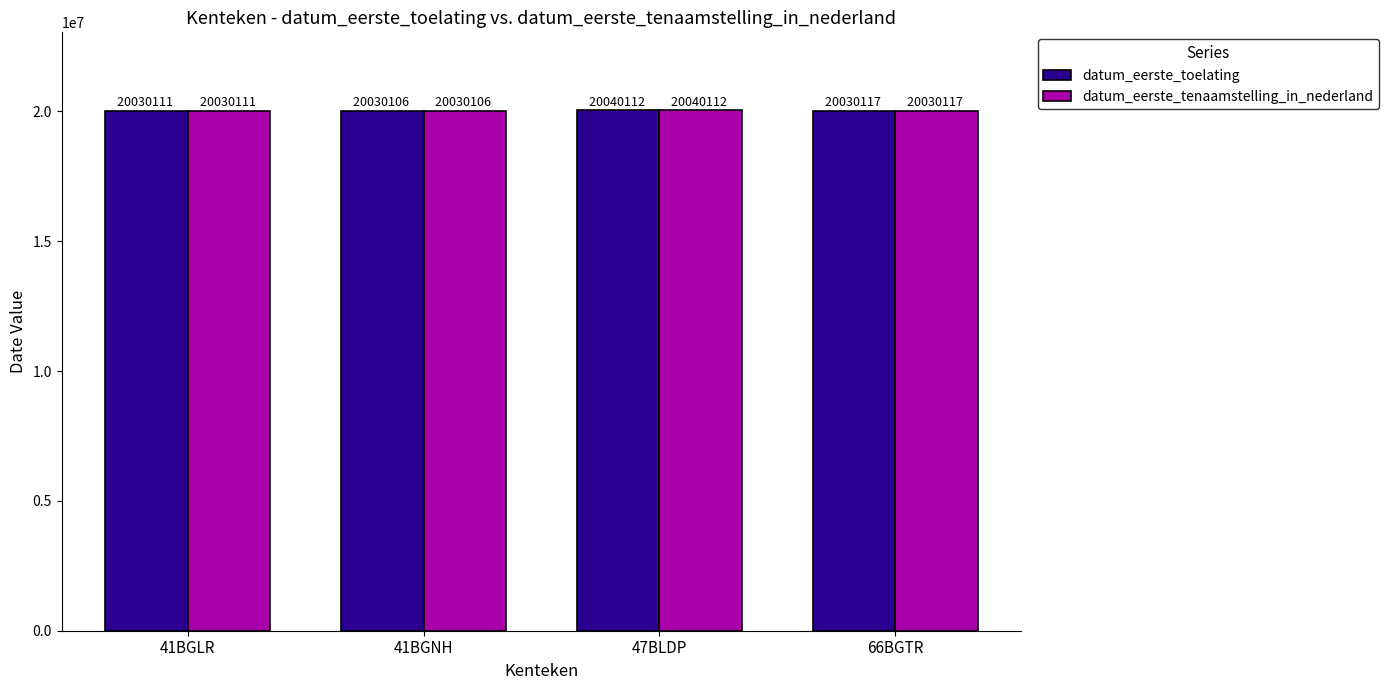

Where does the datum_eerste_tenaamstelling_in_nederland series first go above 20030117?

47BLDP